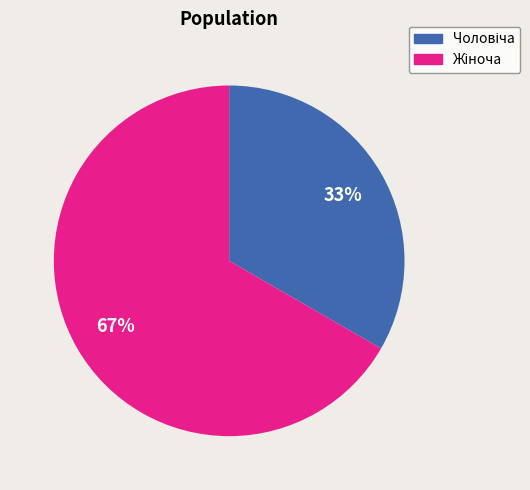

To the nearest percent, what is the average slice percentage?

50%